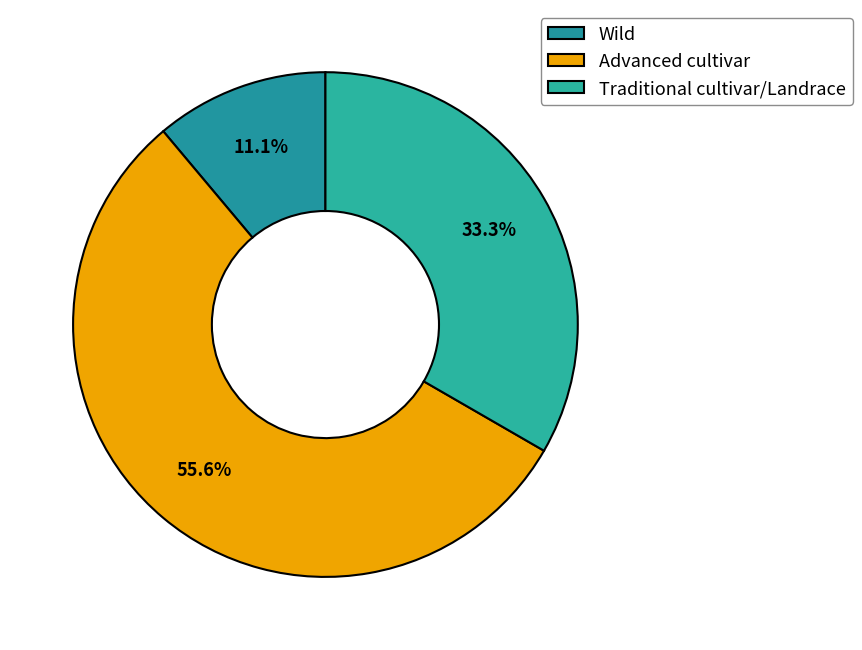

Does Traditional cultivar/Landrace account for over 50% of the chart?

No